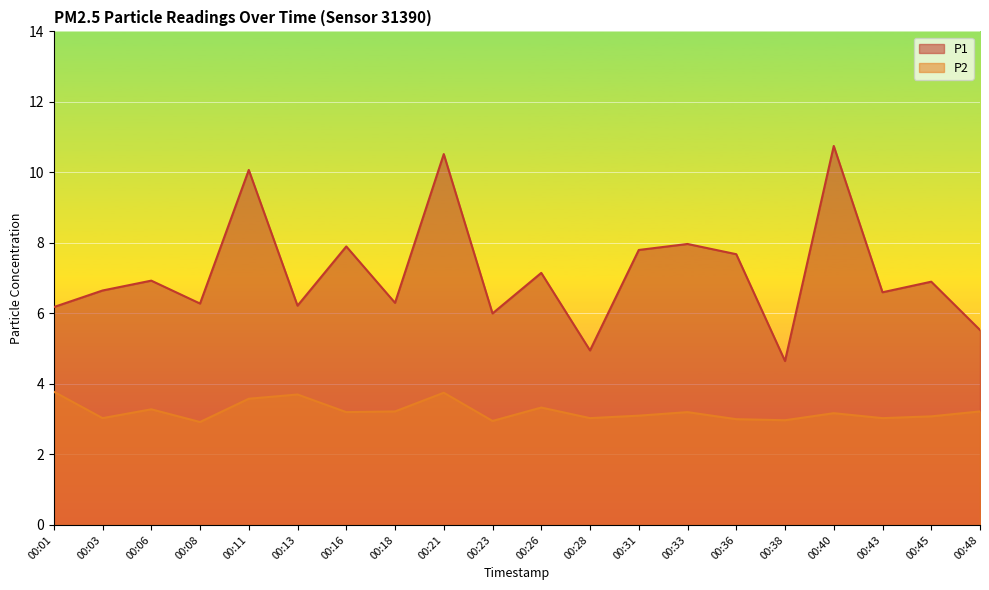

What is the value of the P1 point at the 8th from the left?

6.3